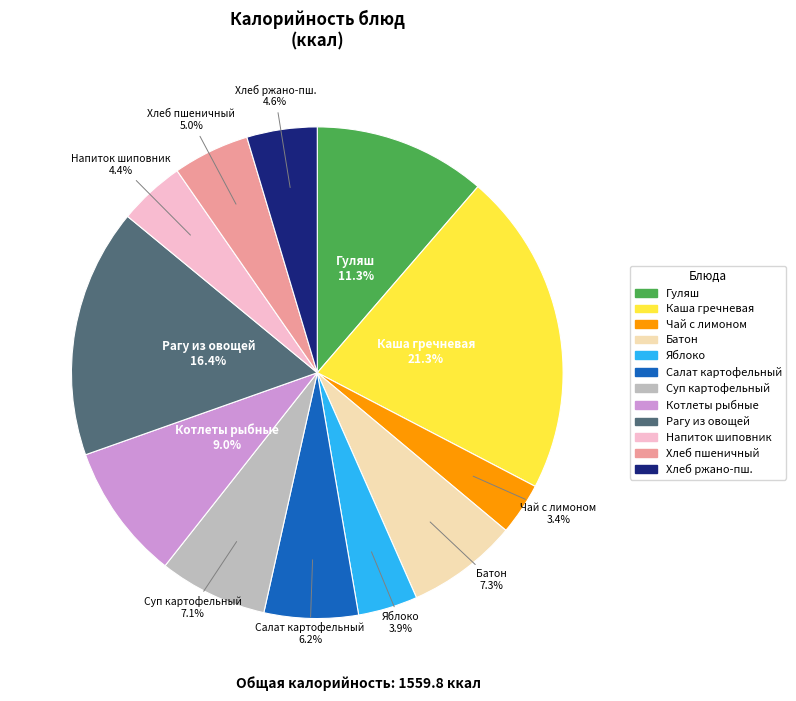

Does any single category account for the majority?

No